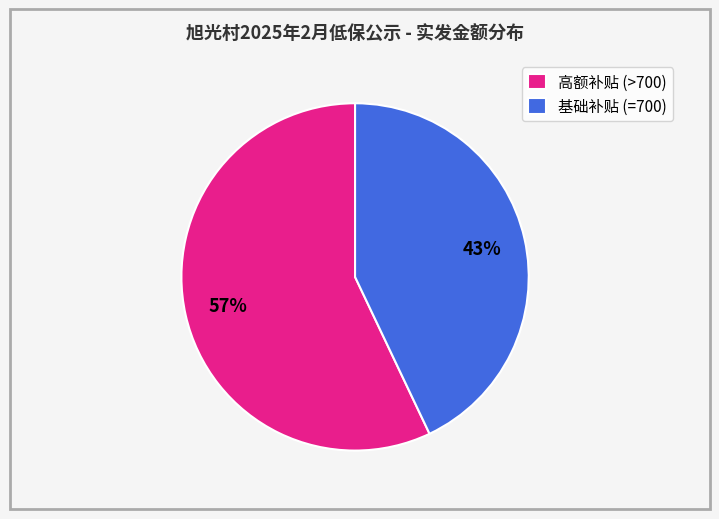

The 基础补贴 (=700) slice represents 43% of the pie. True or false?

True